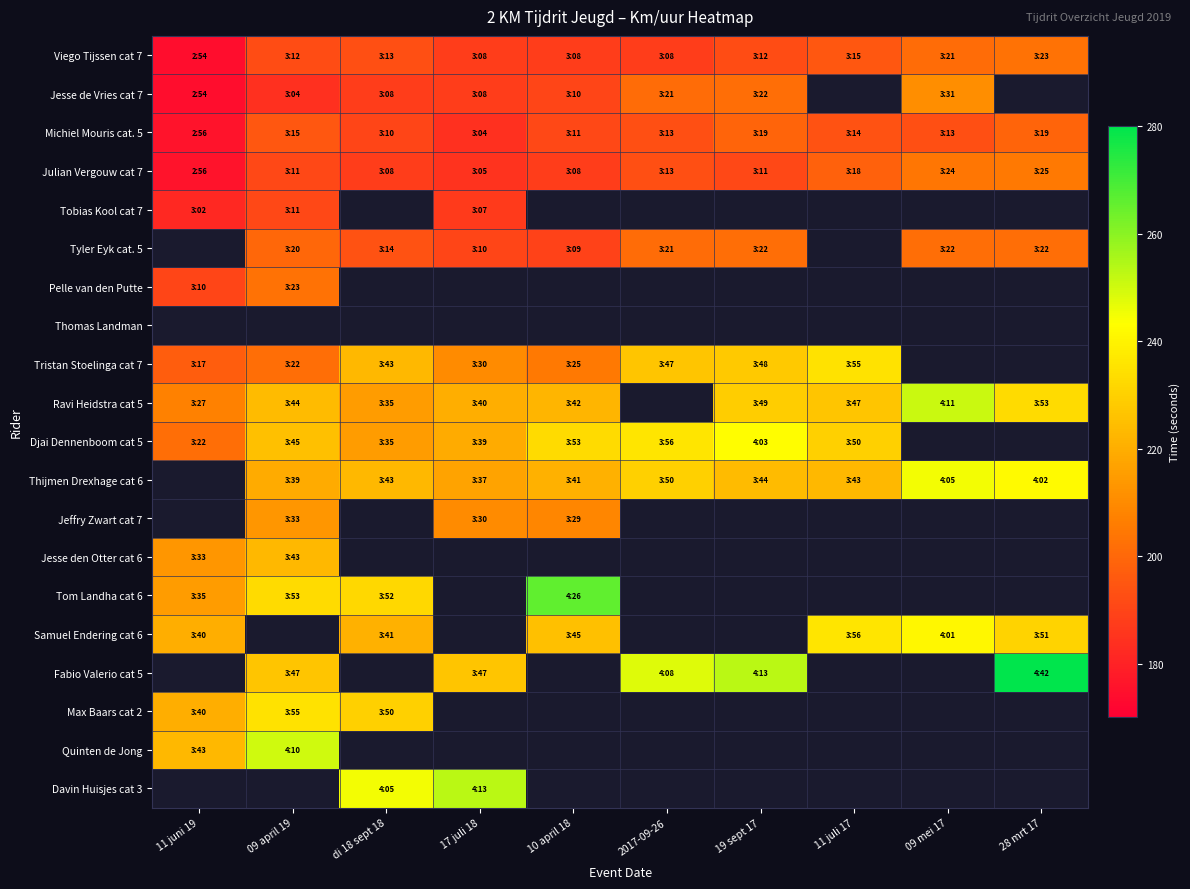

What is the difference between the Ravi Heidstra cat 5 values at 28 mrt 17 and 11 juli 17?

6.0